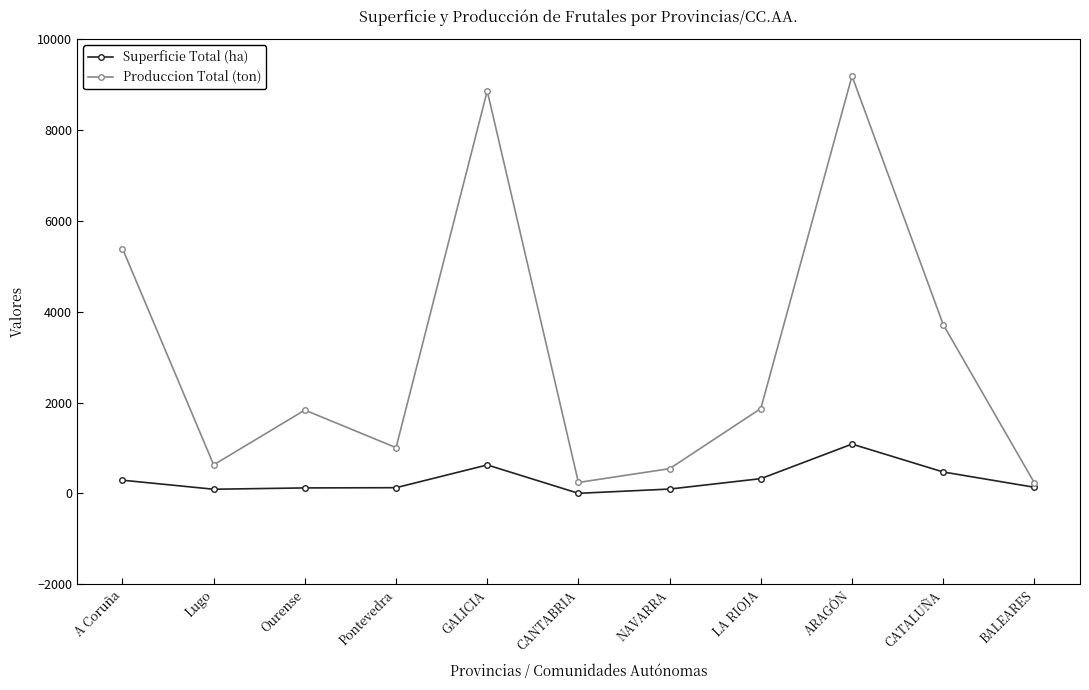

What is the difference between the maximum and second lowest values in the Produccion Total (ton) series?

8949